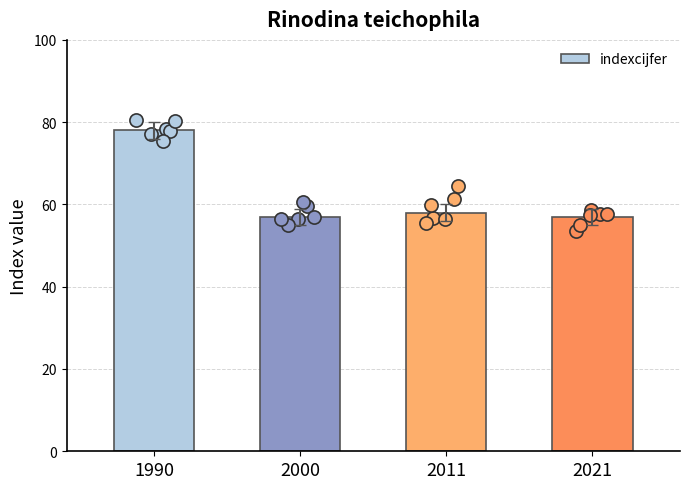

Which has a higher value, 1990 or 2021?

1990